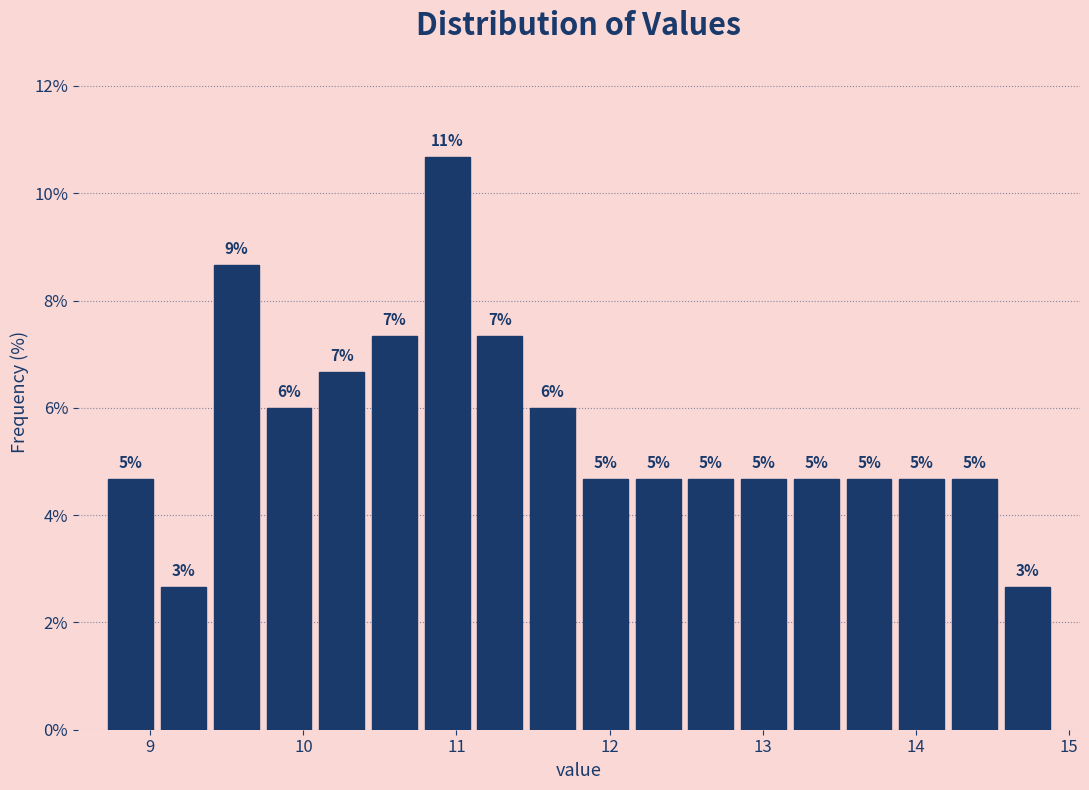

Around what value on the x-axis is the tallest bar? Give the approximate position of its centre, as read against the axis.

10.9